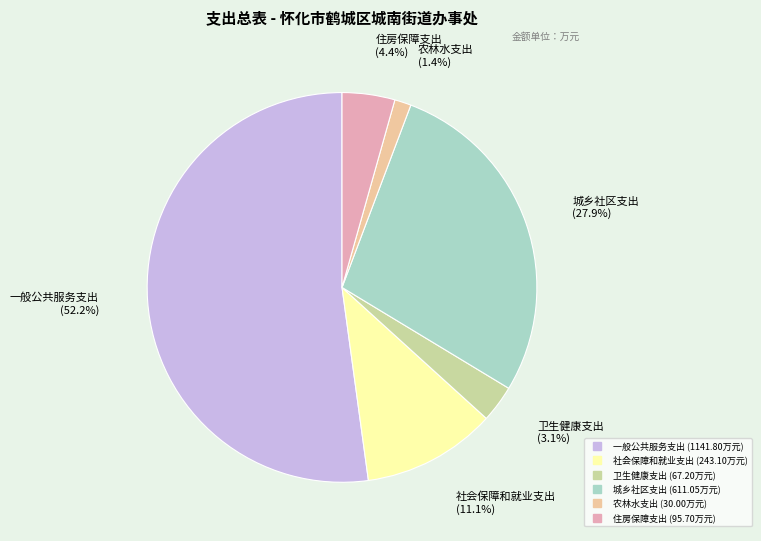

Which slice represents more than half of the pie?

一般公共服务支出